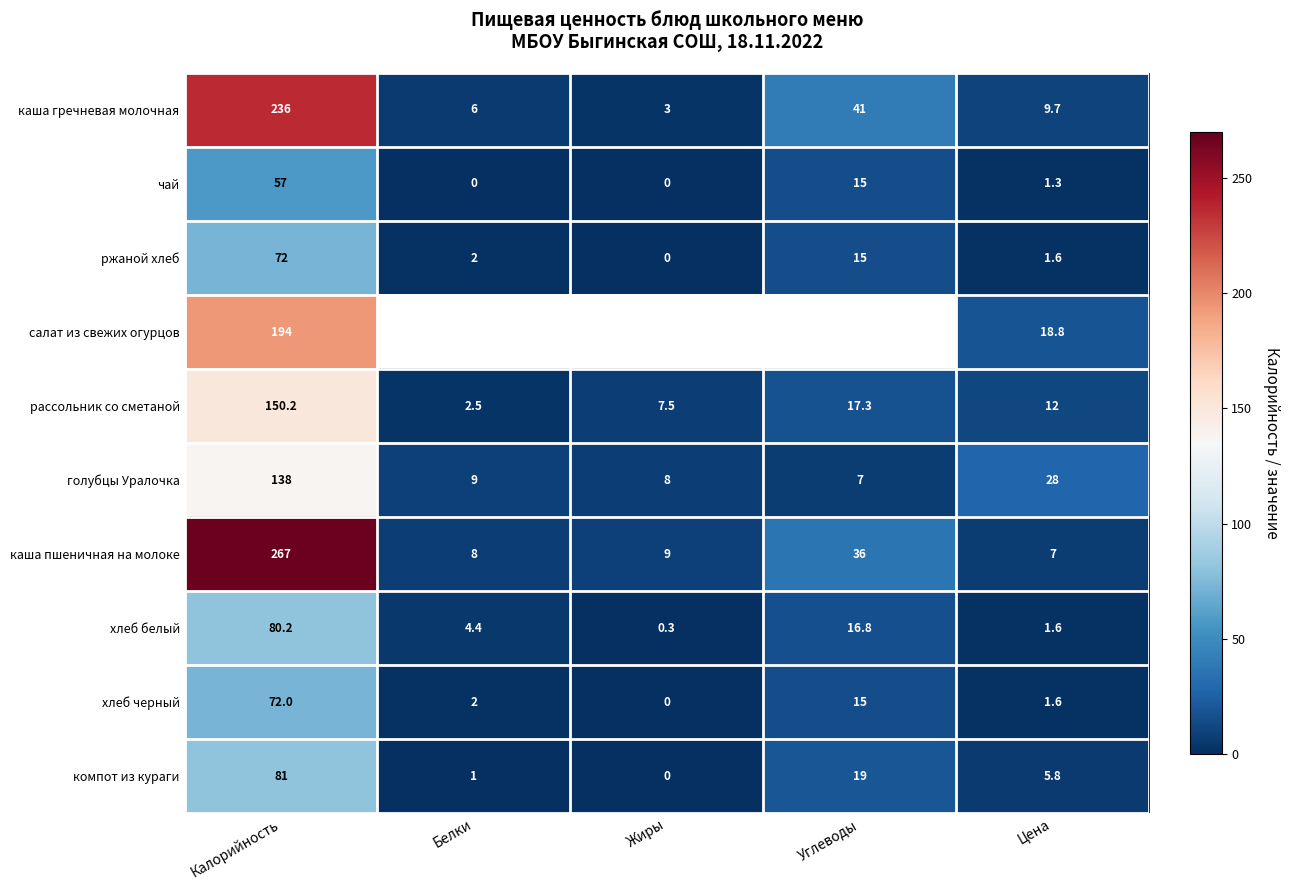

What is the greatest value displayed?

267.0